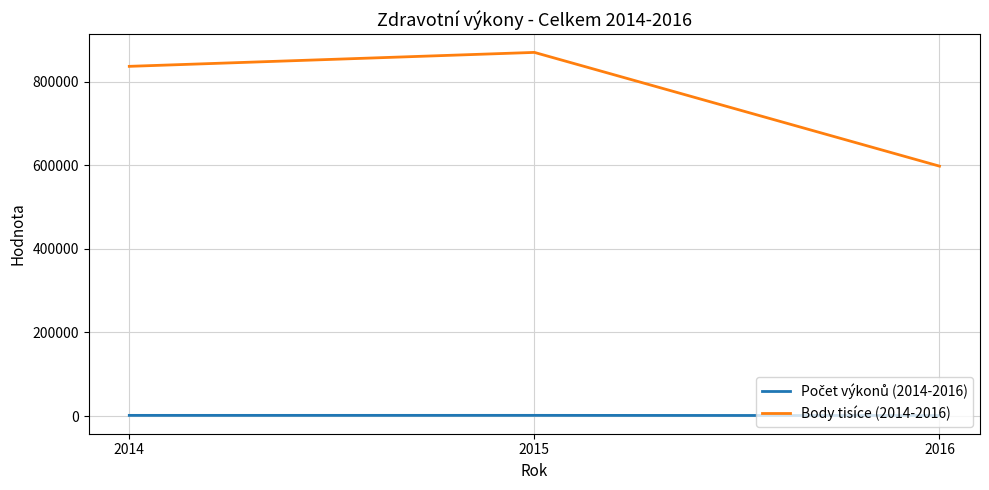

How many distinct data groups are displayed?

2